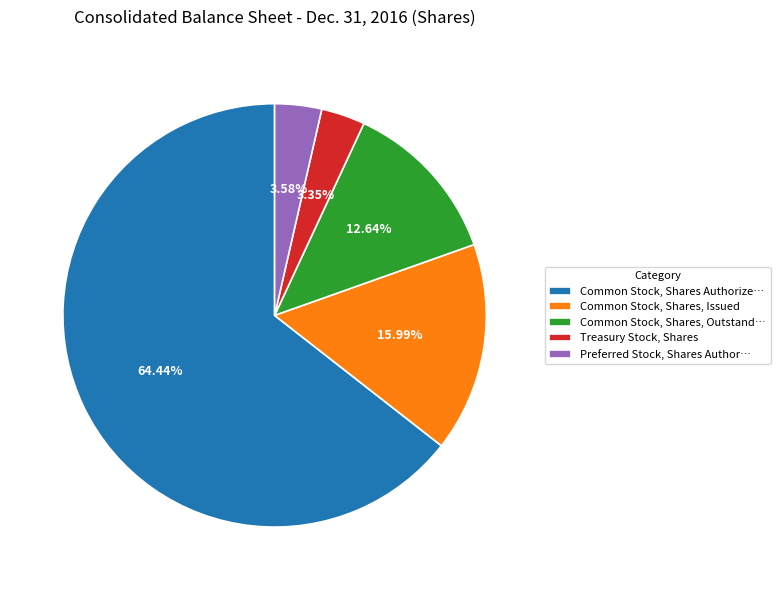

Which category has the biggest portion of the pie?

Common Stock, Shares Authorize…